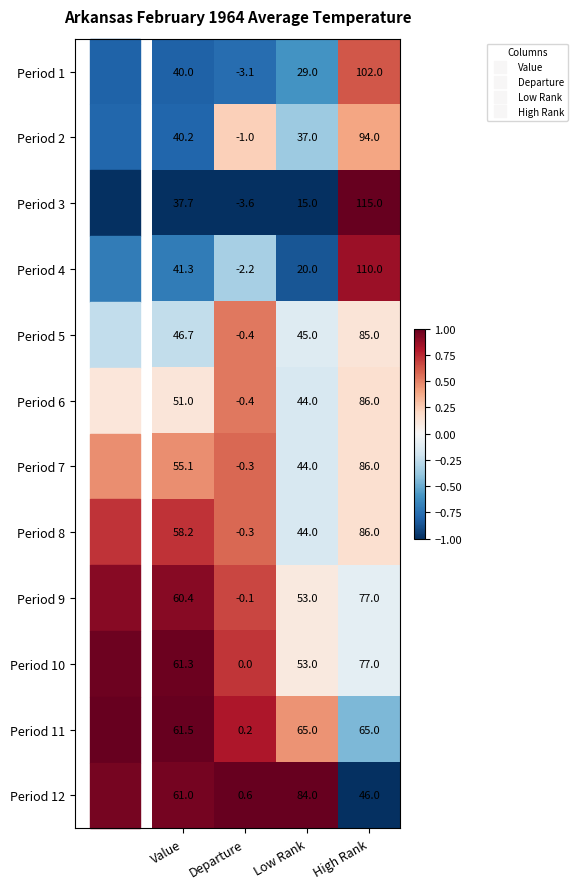

Which category has the highest value across all series?

High Rank